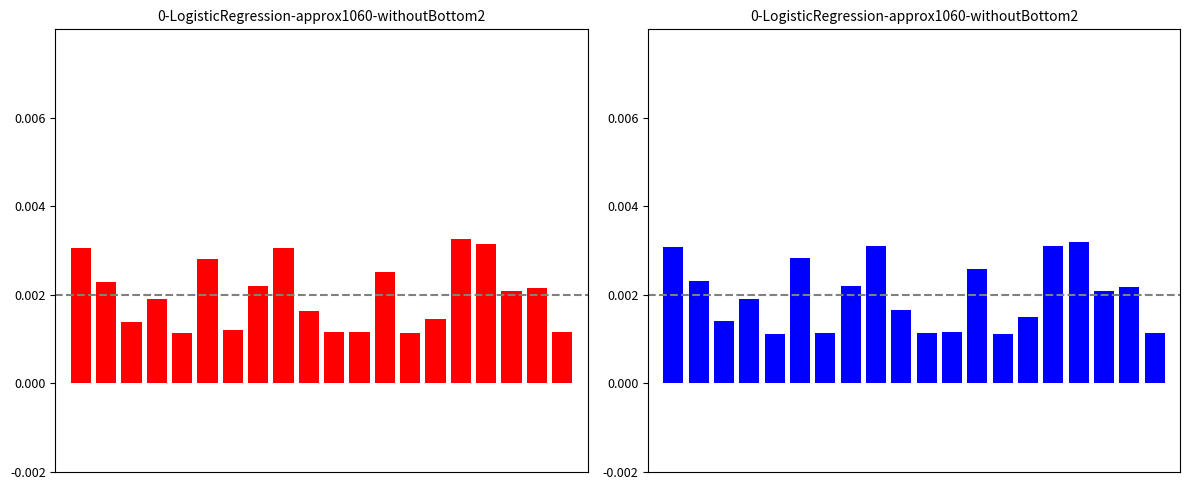

Reading left to right, transcribe all the data shown in this chart.

задолженность (col_1): 0=0.0	1=0.0	2=0.0	3=0.0	4=0.0	5=0.0	6=0.0	7=0.0	8=0.0	9=0.0	10=0.0	11=0.0	12=0.0	13=0.0	14=0.0	15=0.0	16=0.0	17=0.0	18=0.0	19=0.0
задолженность (col_6): 0=0.0	1=0.0	2=0.0	3=0.0	4=0.0	5=0.0	6=0.0	7=0.0	8=0.0	9=0.0	10=0.0	11=0.0	12=0.0	13=0.0	14=0.0	15=0.0	16=0.0	17=0.0	18=0.0	19=0.0